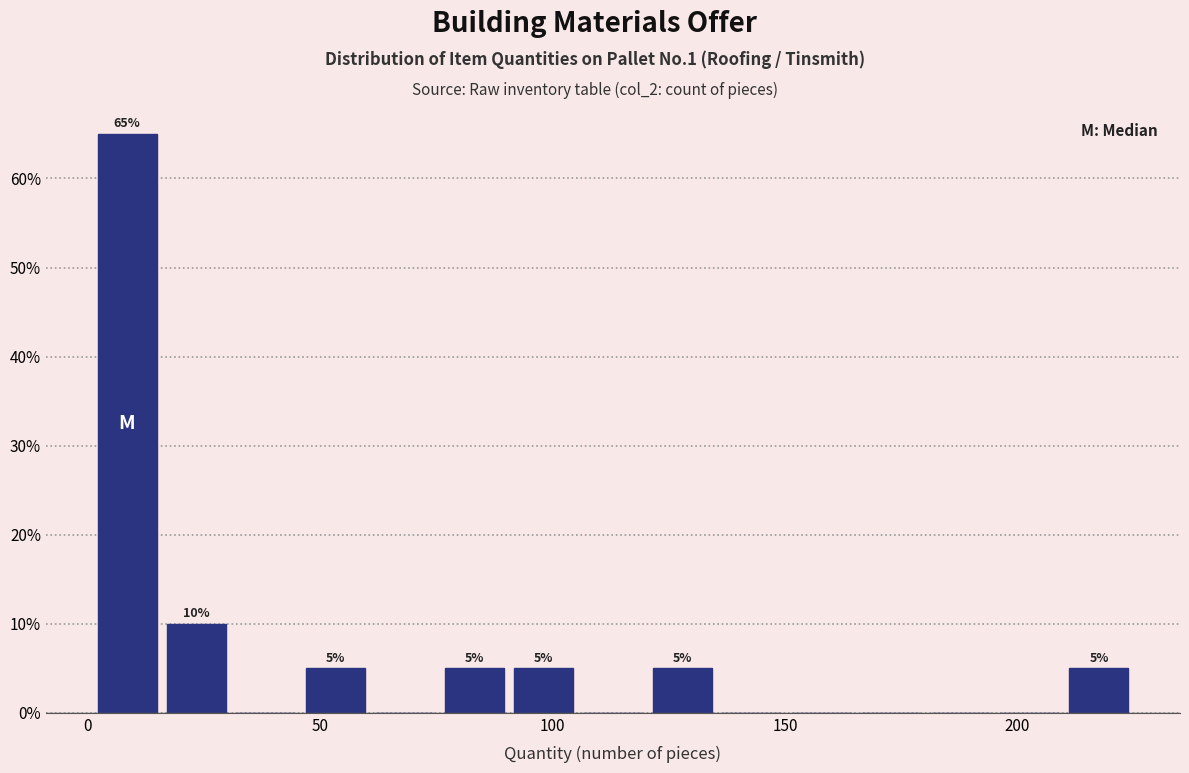

Read against the x-axis, roughly where is the centre of the tallest bar?

10